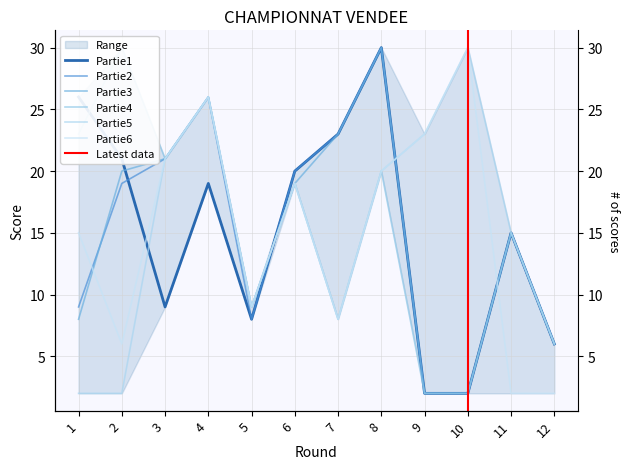

Which series changed the most between 6 and 8?

Partie3